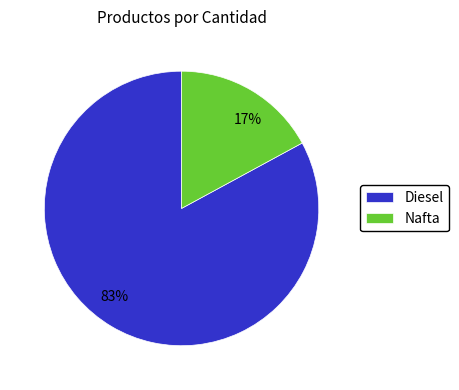

Which slice represents more than half of the pie?

Diesel